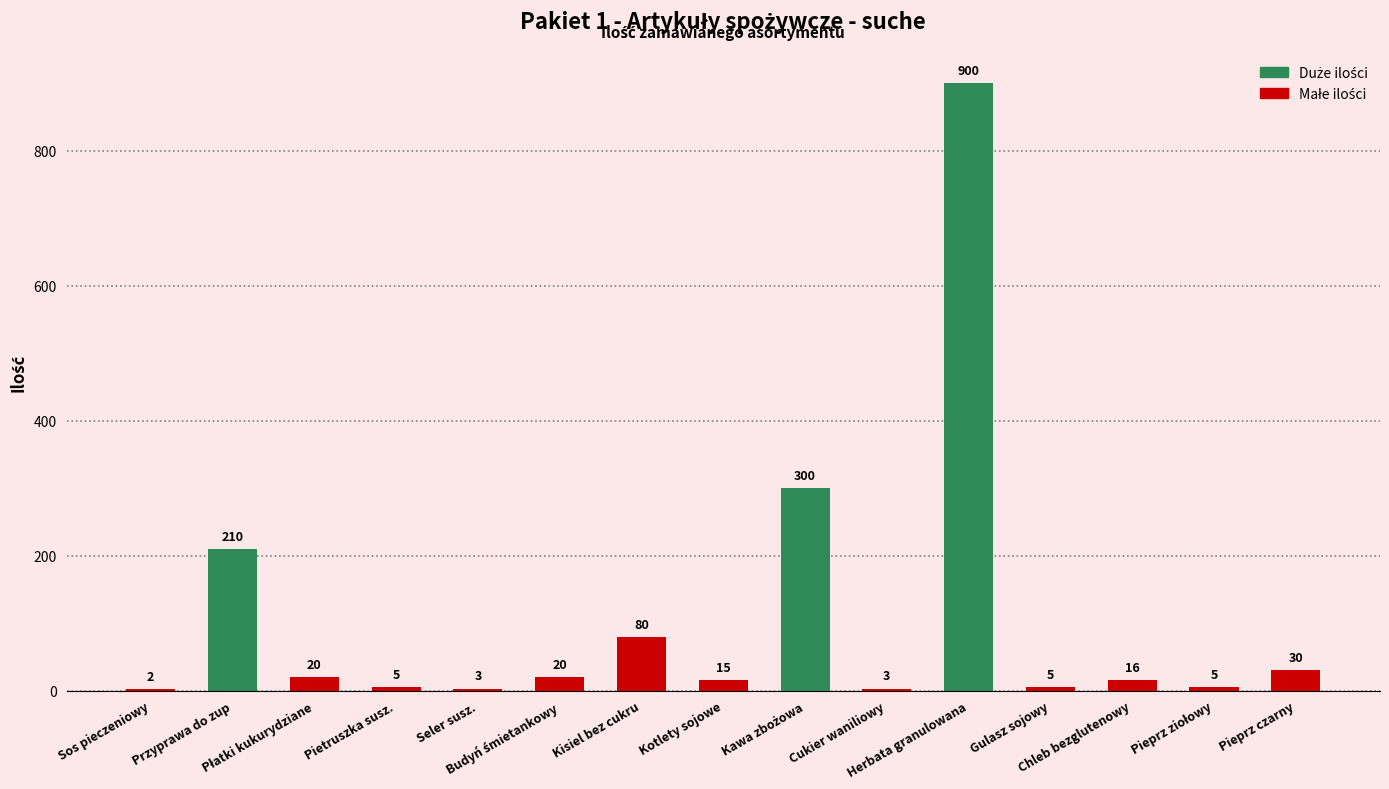

What is the greatest value displayed?

900